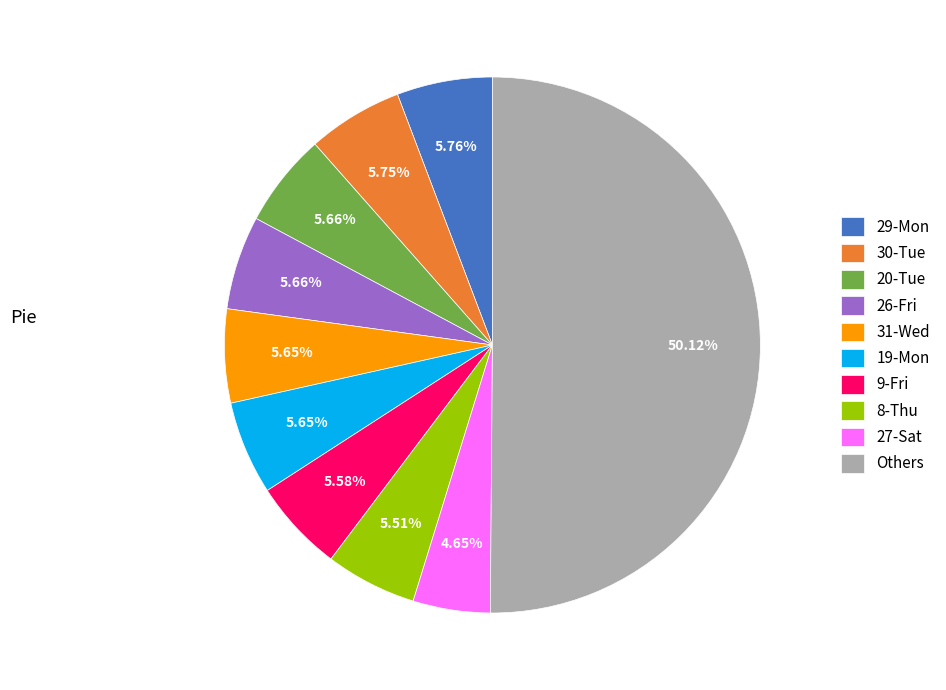

Is 9-Fri the majority of the pie?

No